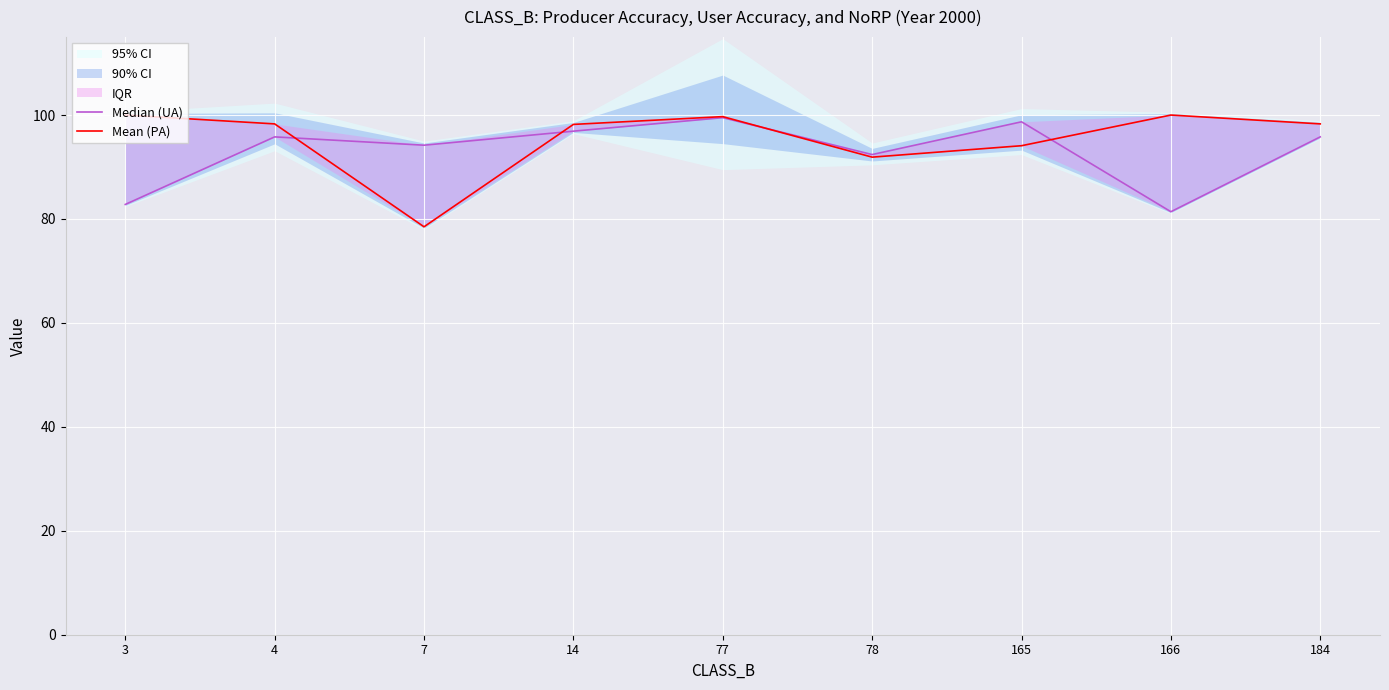

Does the chart display data point markers on the line(s)?

No